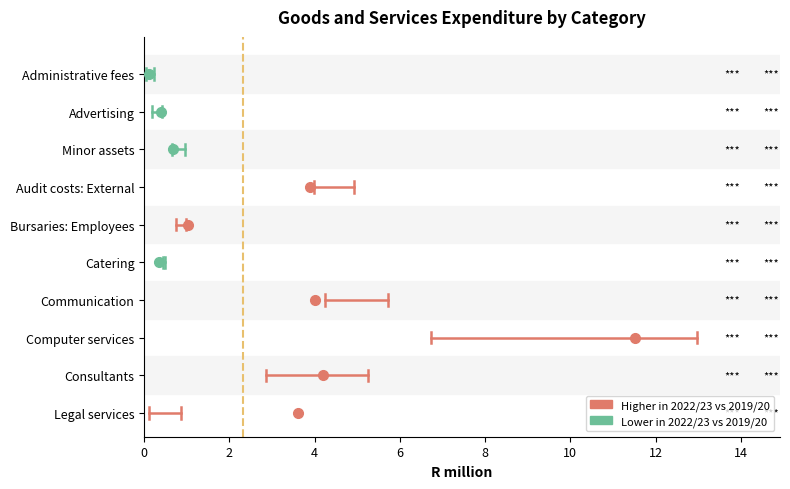

What is the sum of the 2022/23 values at Legal services and Administrative fees?

3.7